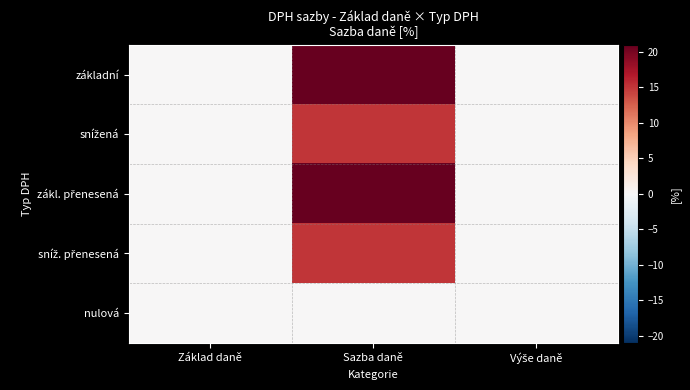

At Sazba daně, list the series in order from largest to smallest.

základní, zákl. přenesená, snížená, sníž. přenesená, nulová